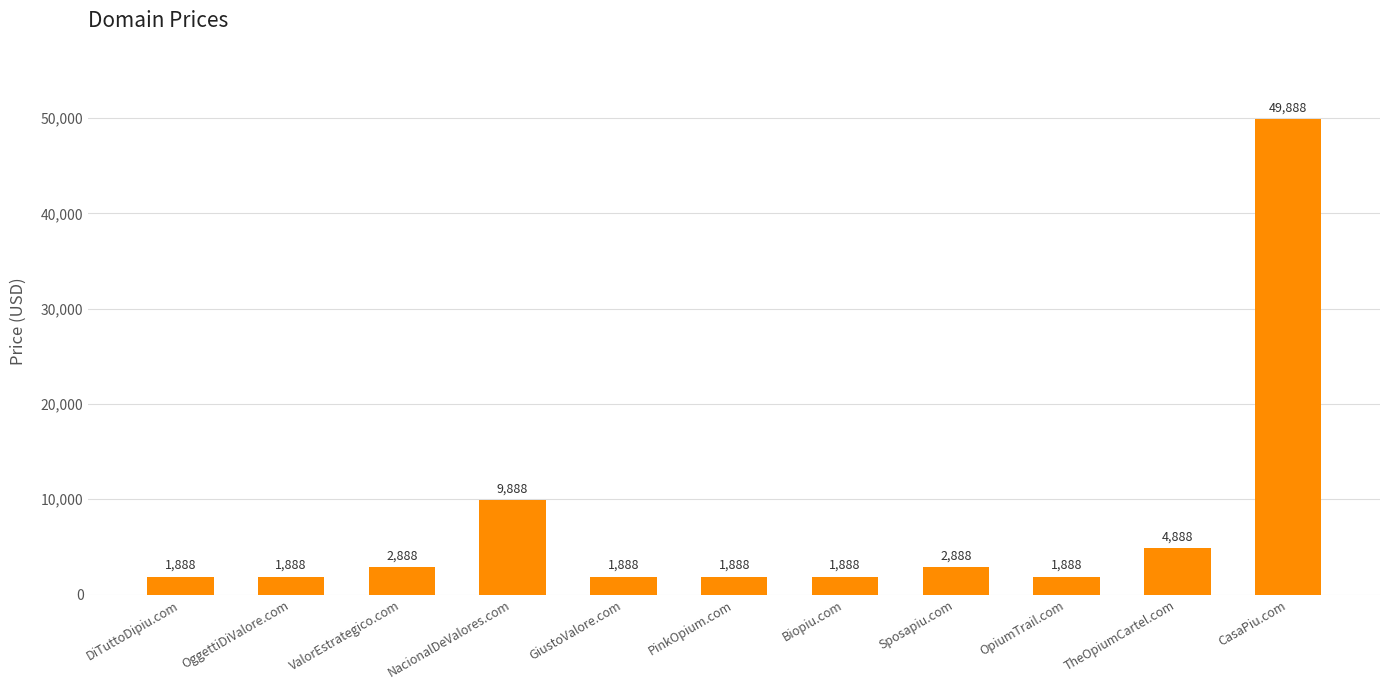

How many series are shown in this chart?

1